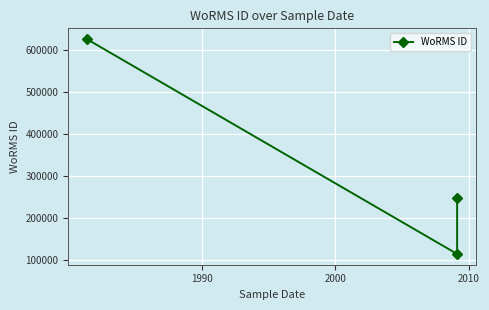

Reading left to right, list all the values displayed in this chart.

624974	115087	248124